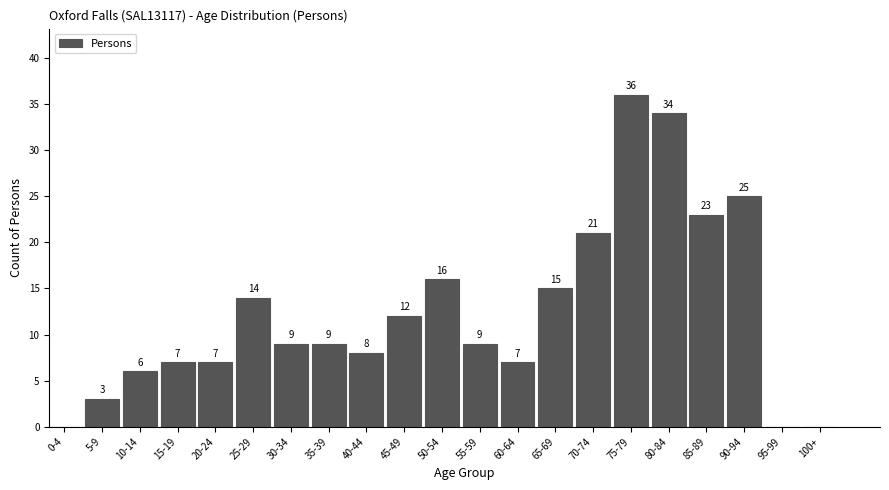

Reading left to right, extract all data points from this chart.

0-4=0	5-9=3	10-14=6	15-19=7	20-24=7	25-29=14	30-34=9	35-39=9	40-44=8	45-49=12	50-54=16	55-59=9	60-64=7	65-69=15	70-74=21	75-79=36	80-84=34	85-89=23	90-94=25	95-99=0	100+=0